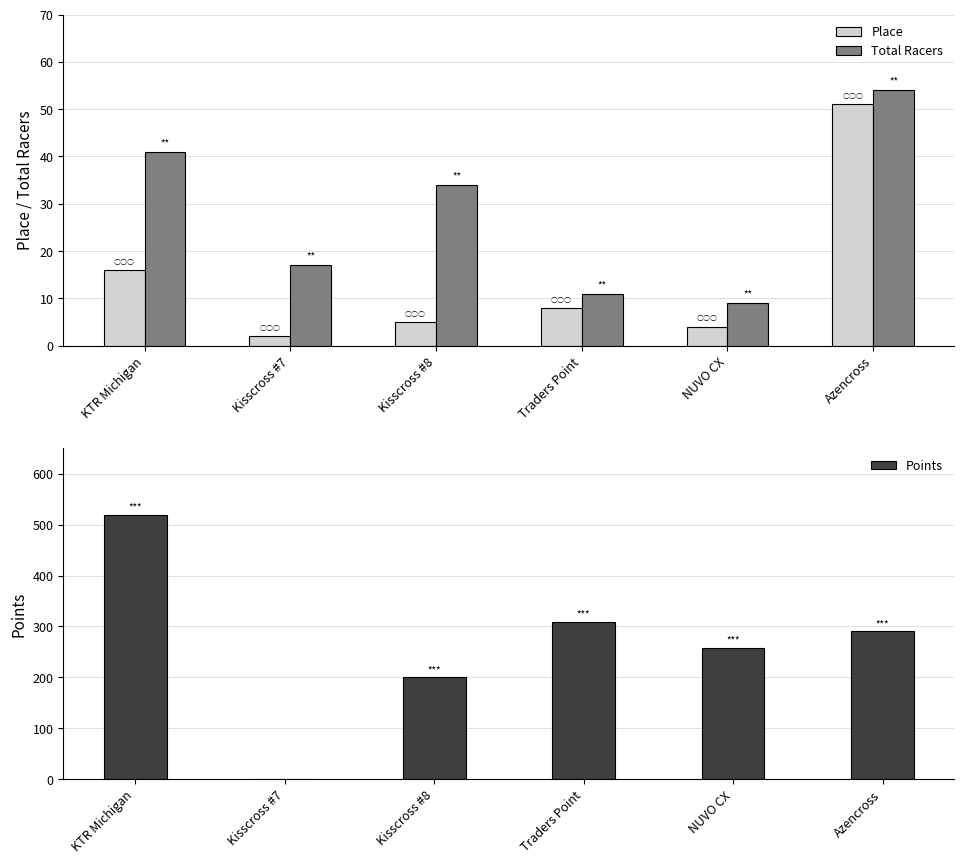

What is the maximum value shown in the chart?

519.8